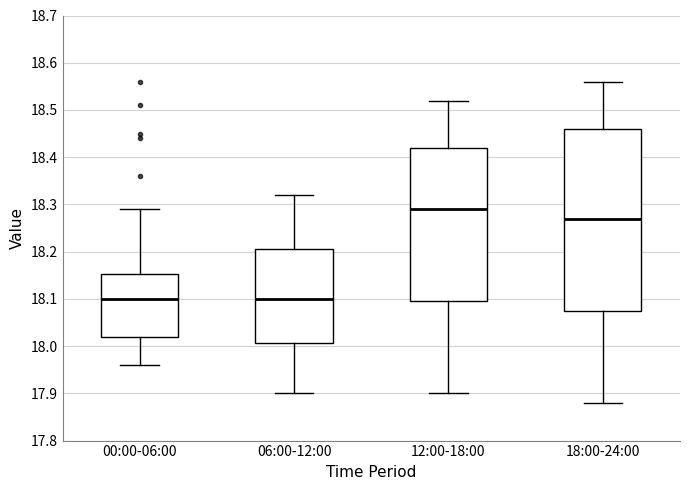

Where is the upper edge of the box for 00:00-06:00 on the y-axis? The values are not printed on the chart, so give them approximately, as read against the axis.

18.15